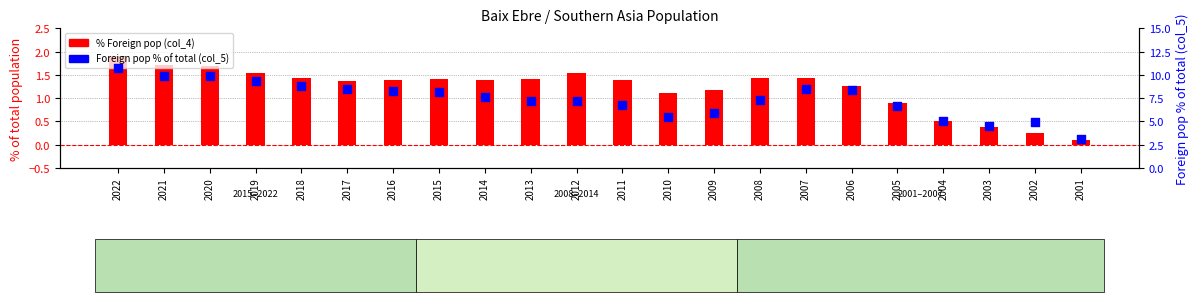

Which series contains the lowest Y value?

% Foreign pop (col_4)